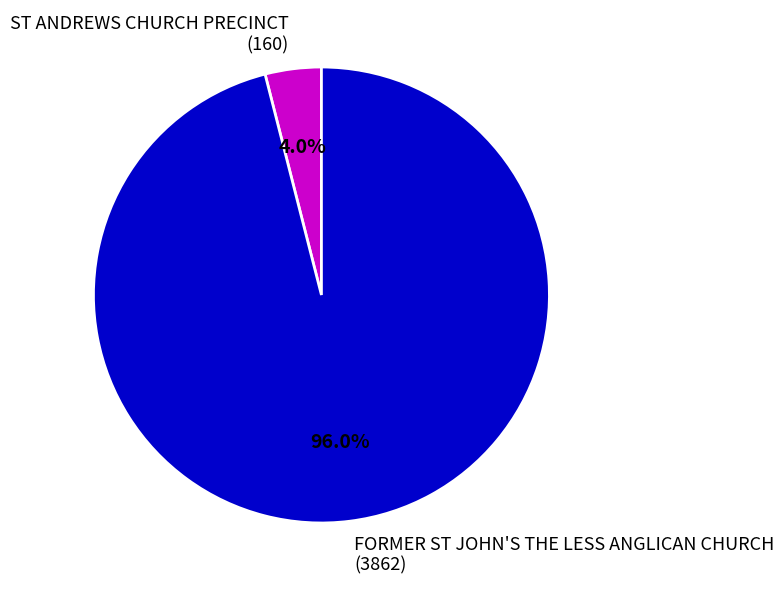

Rank the categories by value from lowest to highest.

ST ANDREWS CHURCH PRECINCT, FORMER ST JOHN'S THE LESS ANGLICAN CHURCH